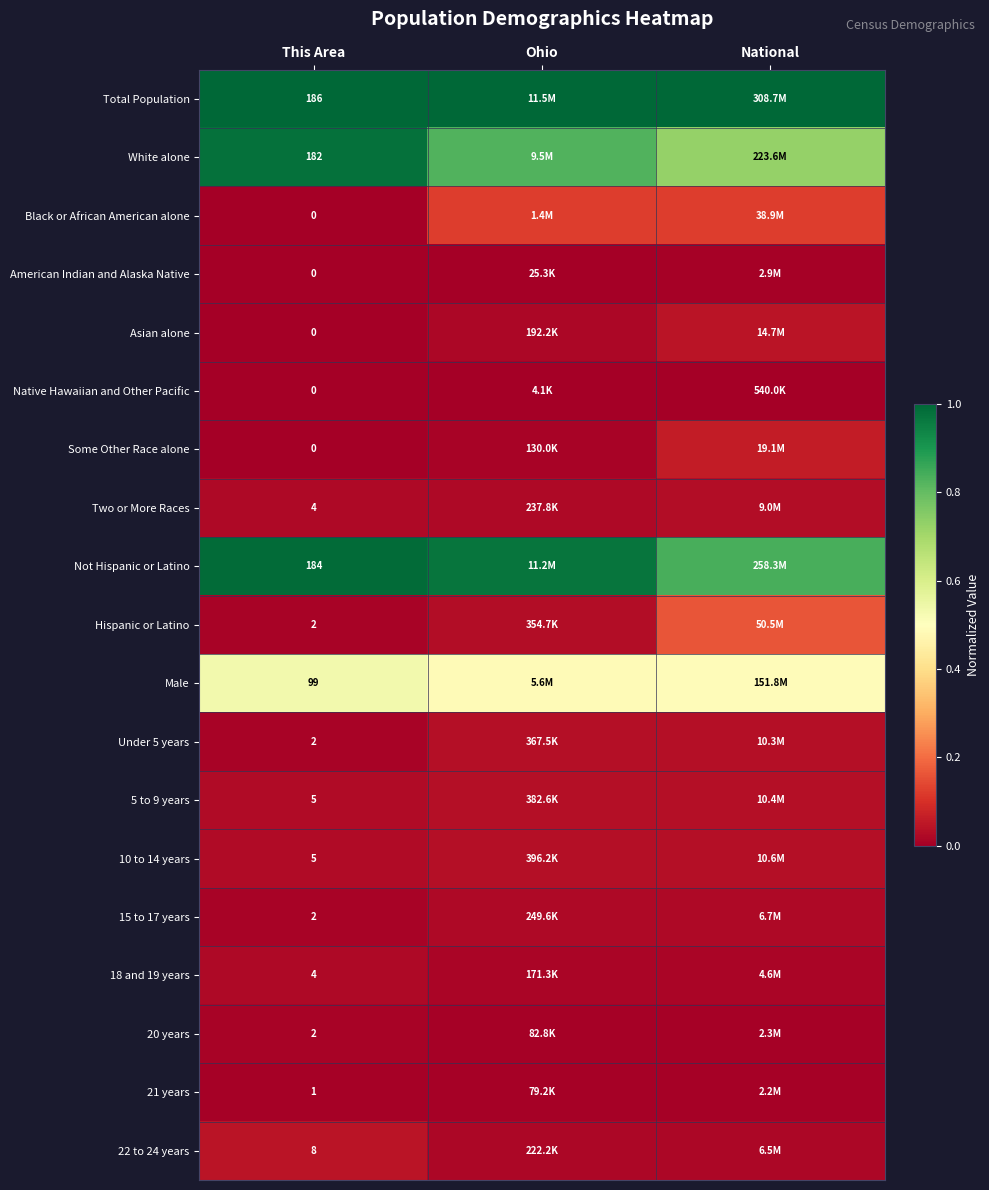

Is the value of 10 to 14 years at This Area greater than the value of Two or More Races at This Area?

Yes